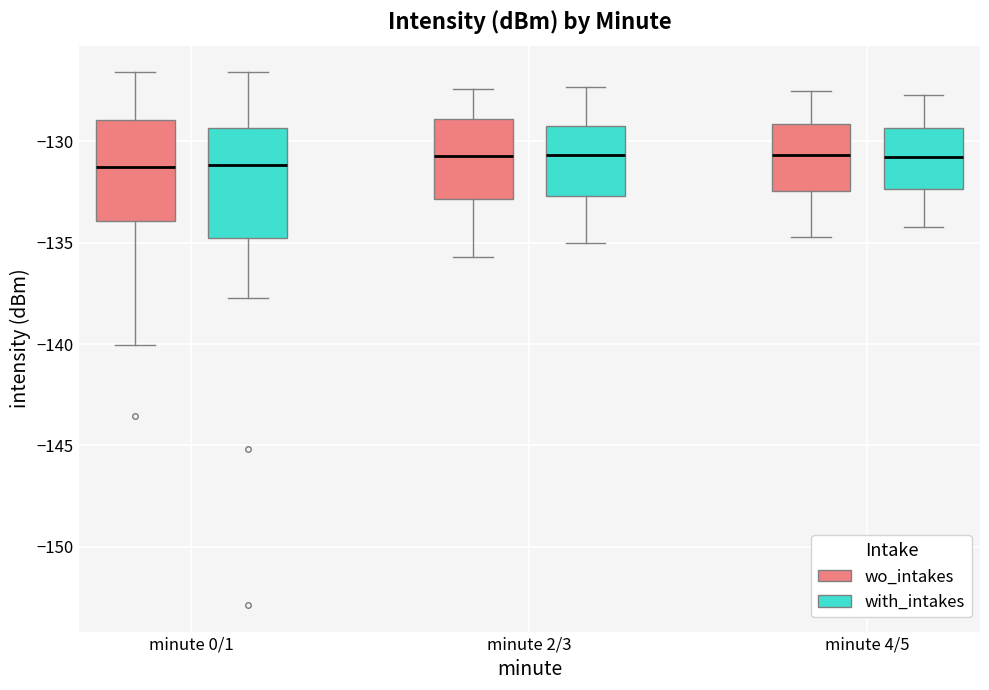

Reading left to right, transcribe this box plot: for each box, give where its median line is, the range the box spans, and where its two whiskers end, as read against the y-axis. The values are not printed on the chart, so give them approximately, as read against the axis.

minute 0/1 (wo_intakes): median -131.5, box -134.0 to -129.0, whiskers -140.0 to -126.5
minute 0/1 (with_intakes): median -131.0, box -134.5 to -129.5, whiskers -137.5 to -126.5
minute 2/3 (wo_intakes): median -130.5, box -133.0 to -129.0, whiskers -135.5 to -127.5
minute 2/3 (with_intakes): median -130.5, box -132.5 to -129.0, whiskers -135.0 to -127.5
minute 4/5 (wo_intakes): median -130.5, box -132.5 to -129.0, whiskers -134.5 to -127.5
minute 4/5 (with_intakes): median -130.5, box -132.5 to -129.5, whiskers -134.0 to -127.5